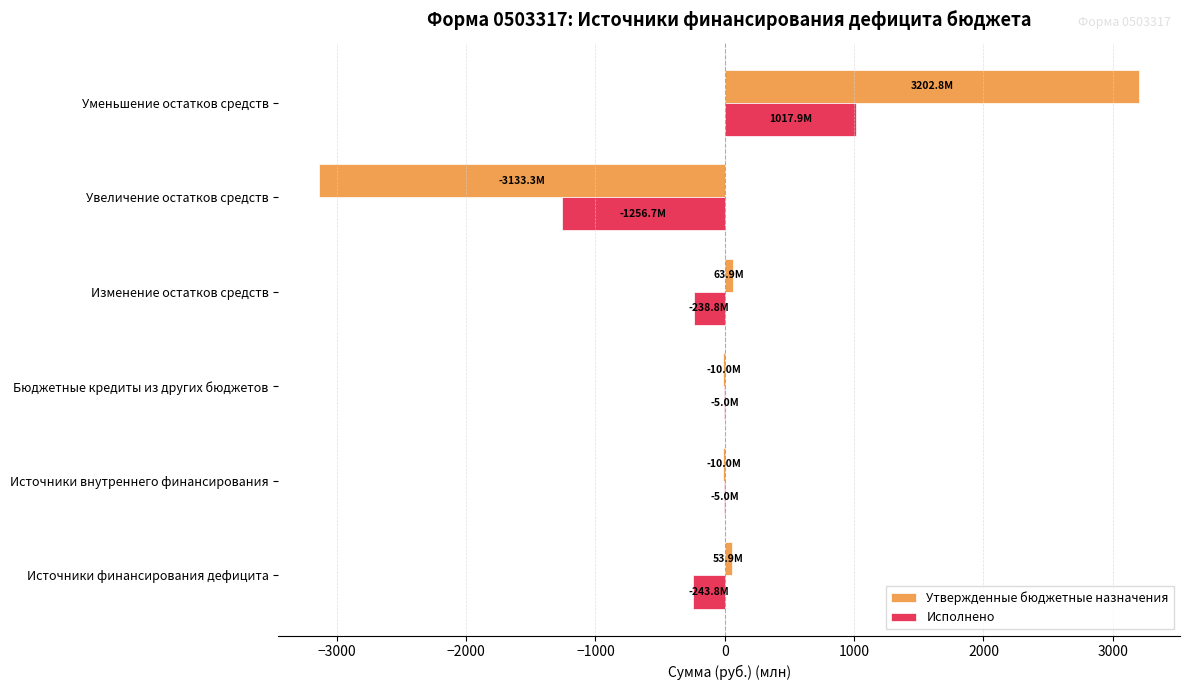

Count the number of categories in the chart.

6